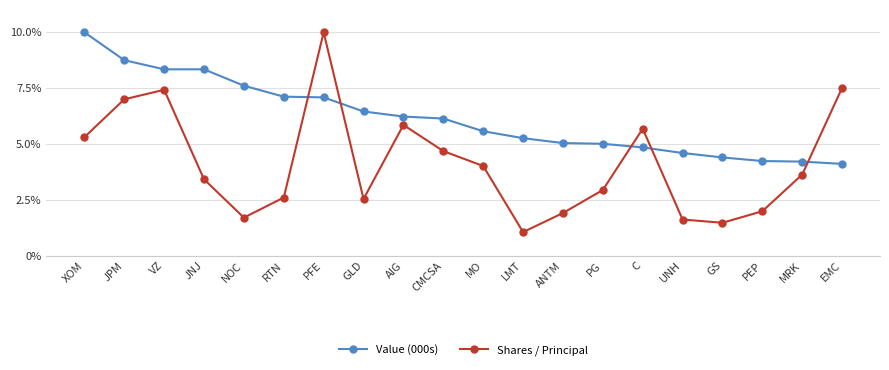

What is the difference between the second highest and minimum values in the Shares / Principal series?

6.5